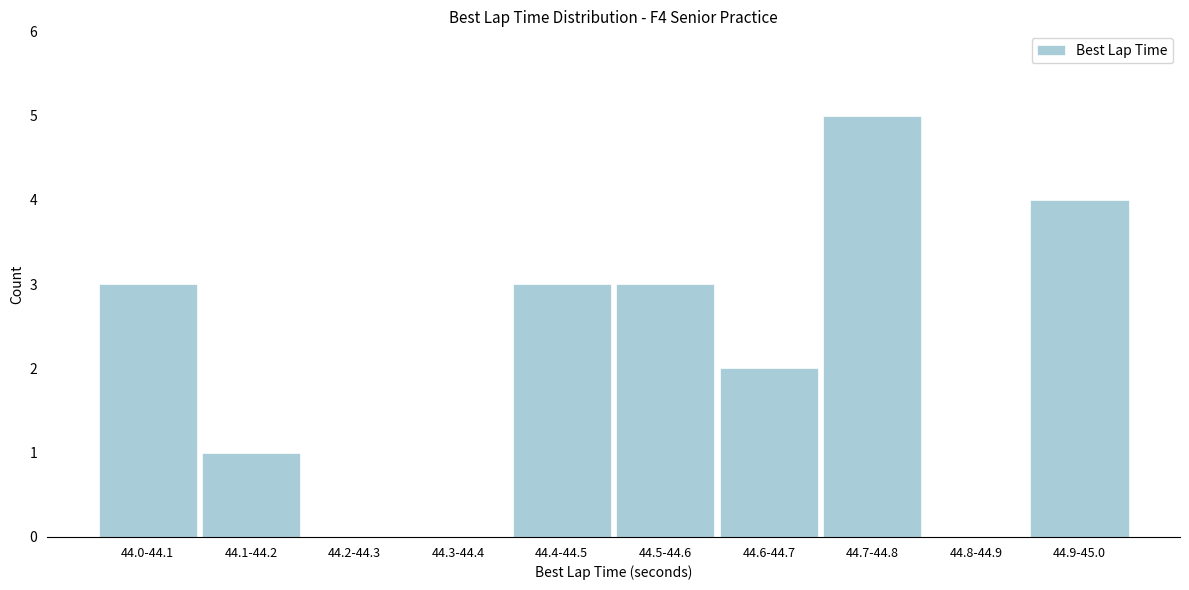

Reading left to right, transcribe all the data shown in this chart.

44.0-44.1=3	44.1-44.2=1	44.2-44.3=0	44.3-44.4=0	44.4-44.5=3	44.5-44.6=3	44.6-44.7=2	44.7-44.8=5	44.8-44.9=0	44.9-45.0=4